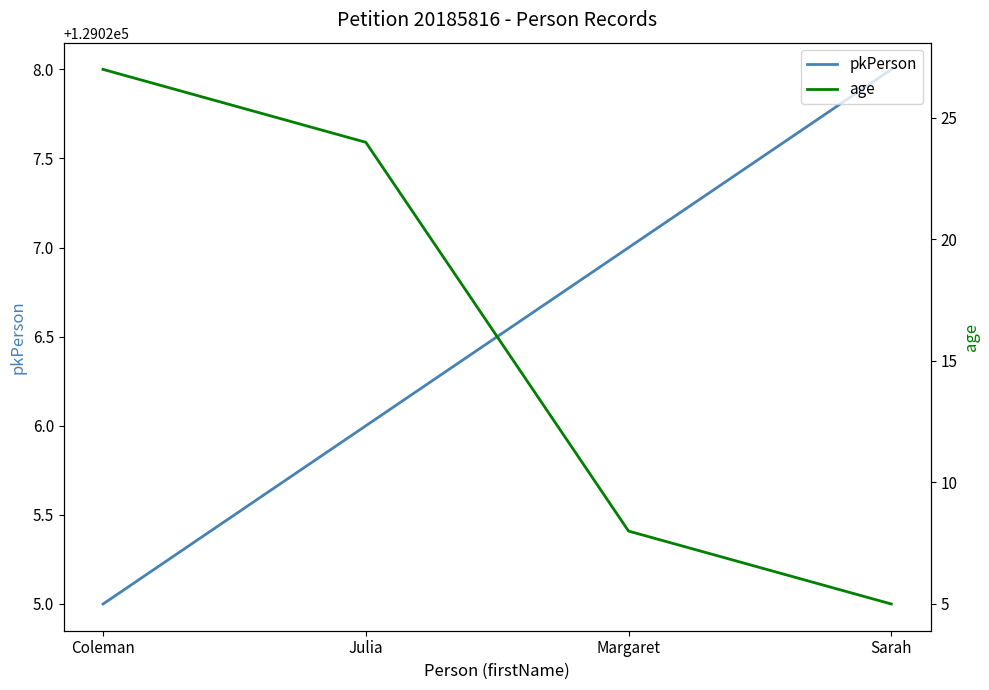

True or false: age and pkPerson cross at least once.

False